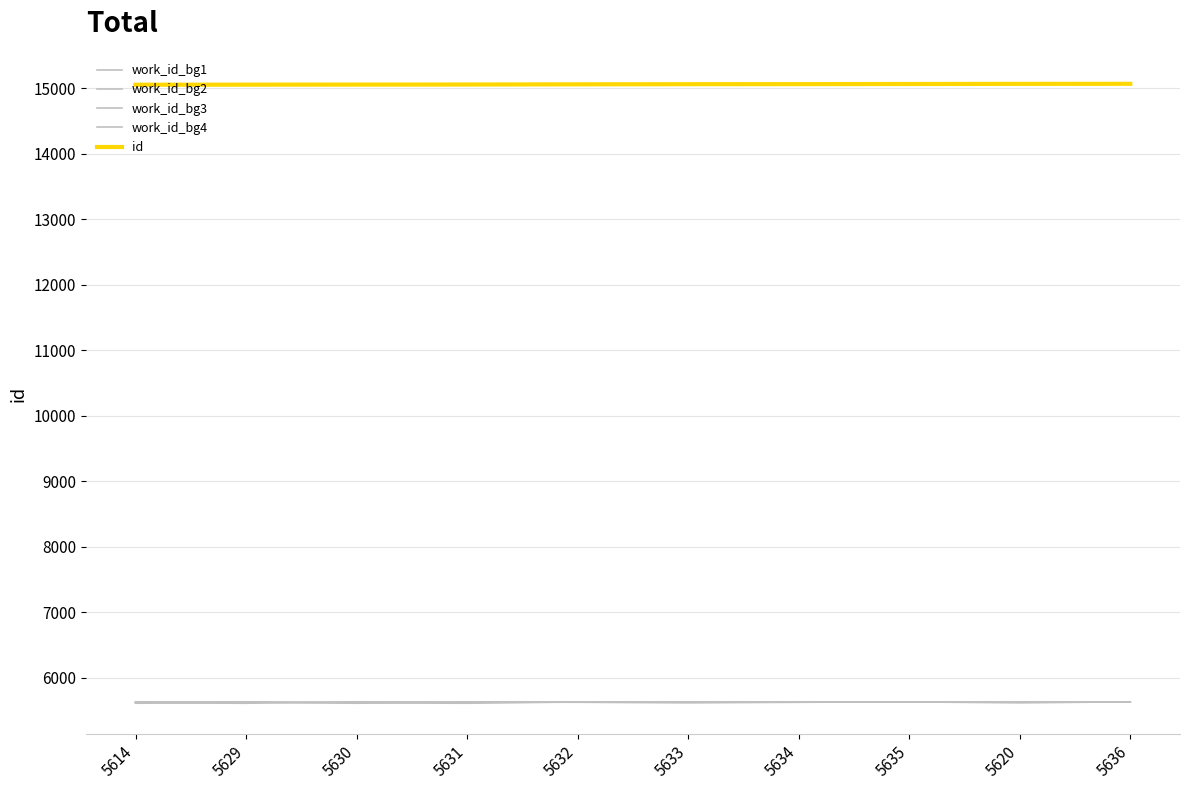

How many lines are shown in the chart?

5